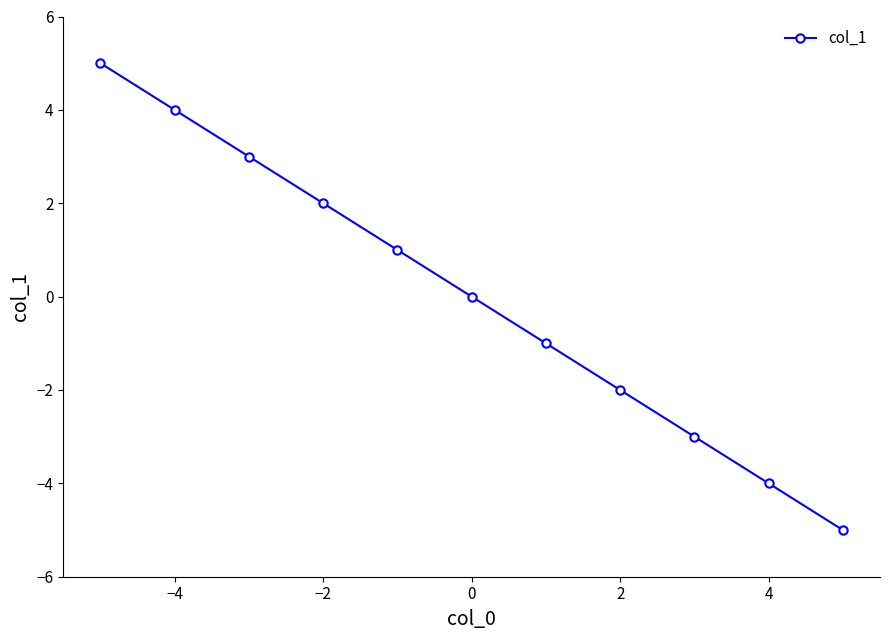

True or false: the data has more than 2 interior local peaks.

False